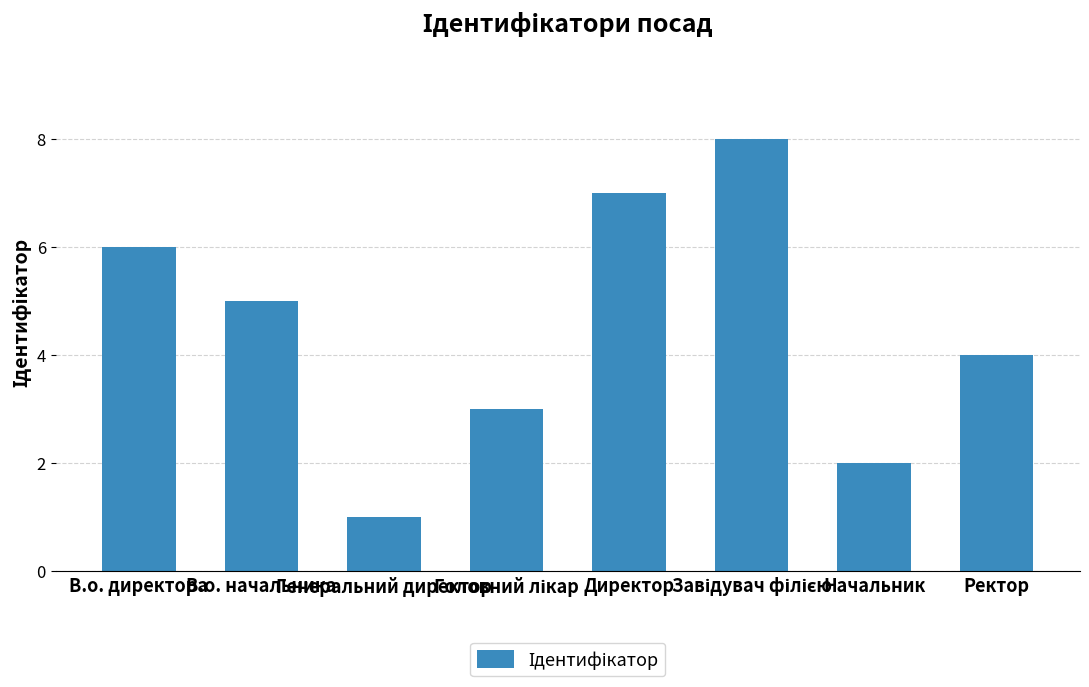

What is the sum of all values?

36